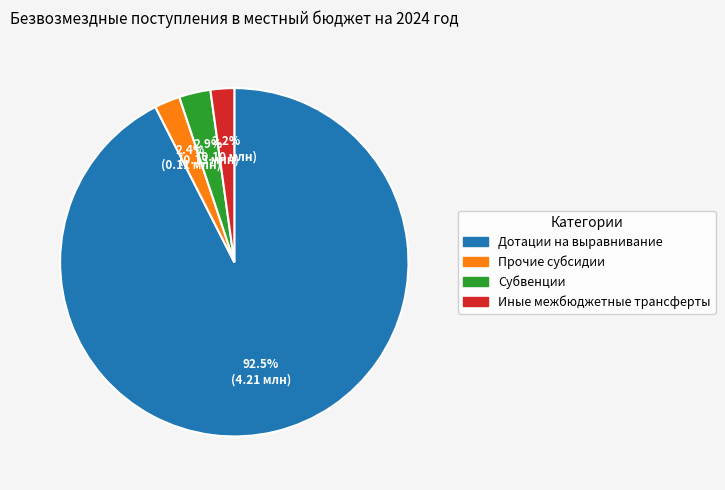

True or false: Прочие субсидии accounts for 11% of the total.

False